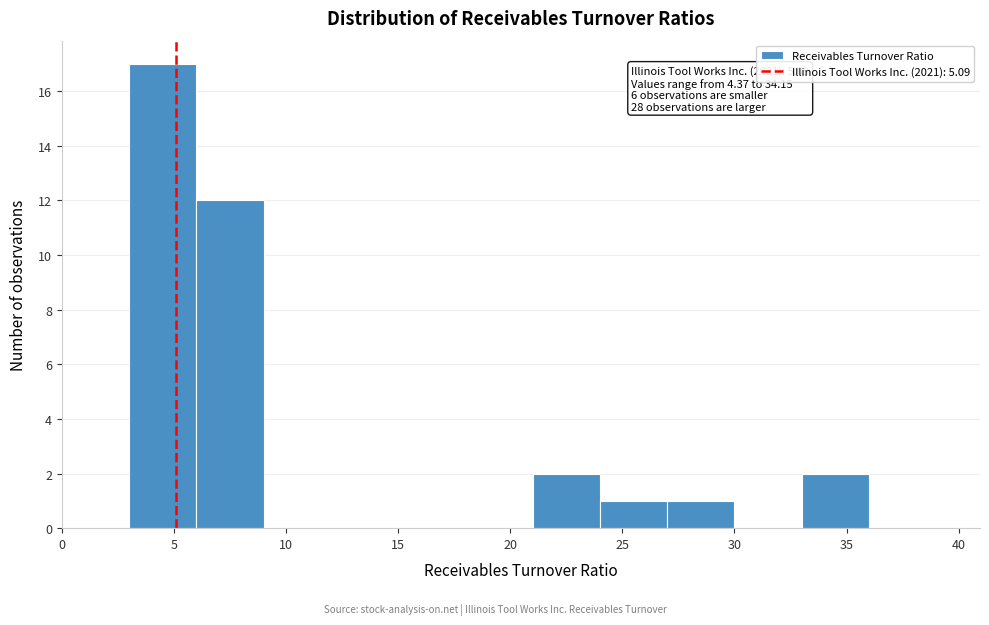

Which range on the x-axis has the tallest bar?

3 to 6